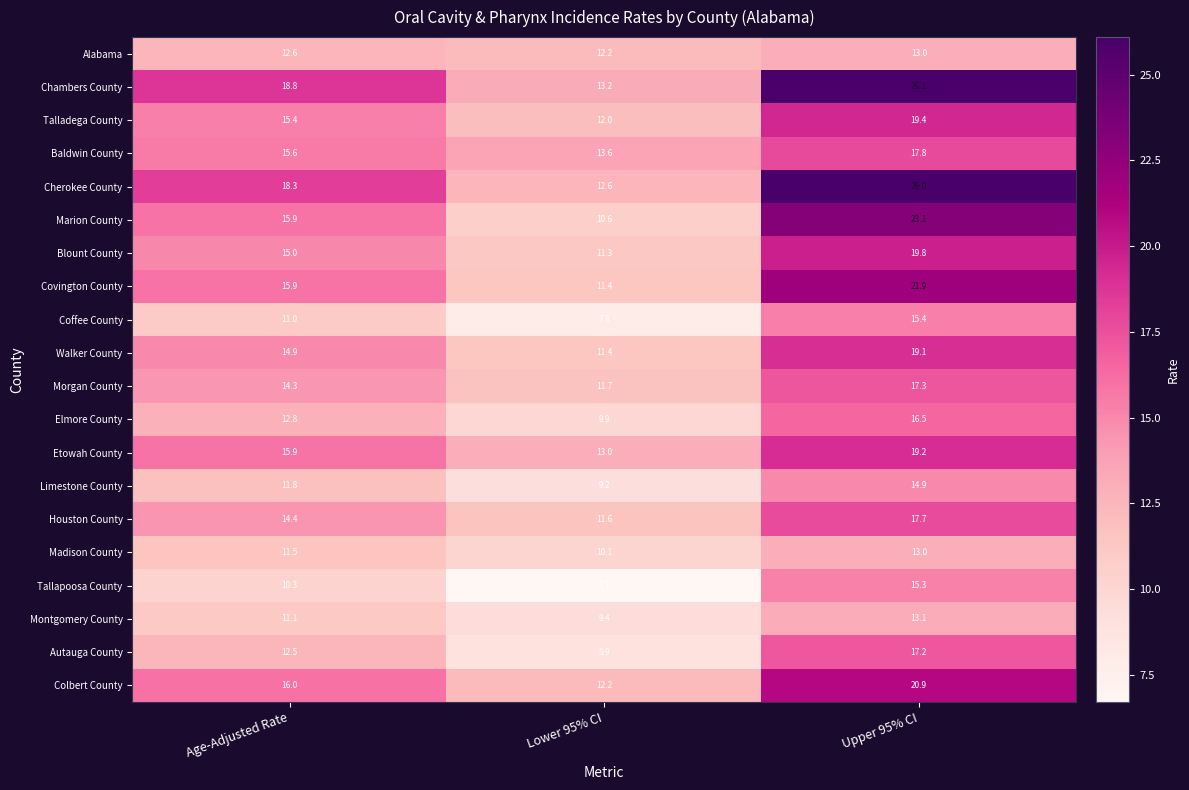

The Baldwin County series shows 29.4 at Upper 95% CI. True or false?

False